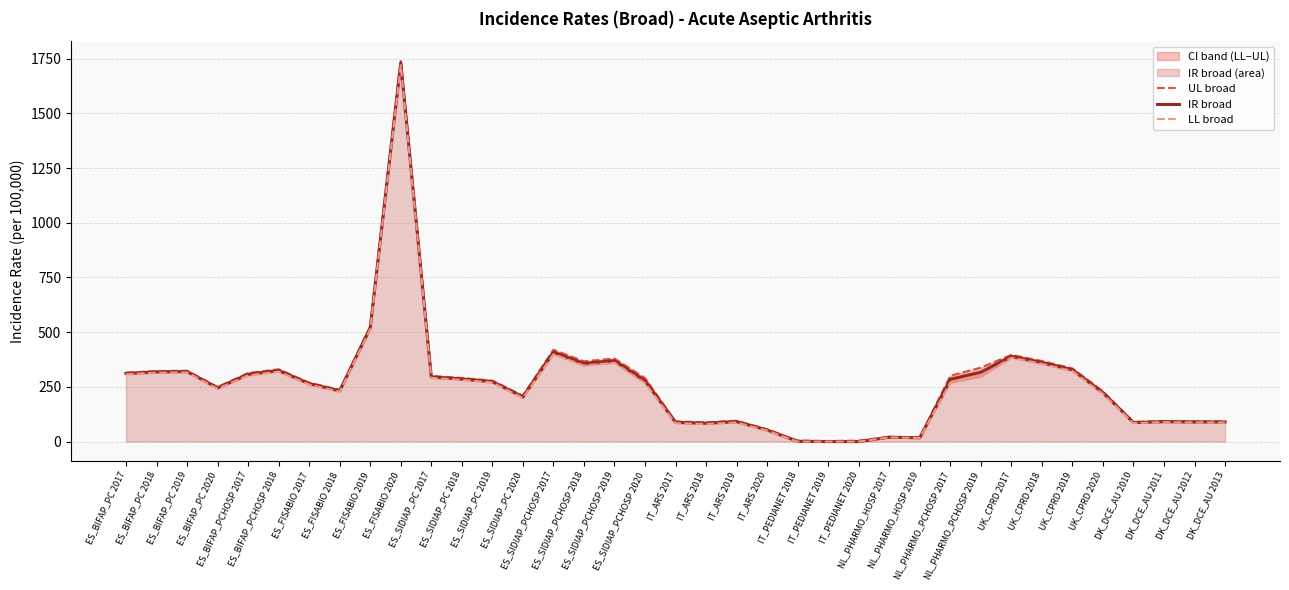

What is the average value of the IR broad series?

261.4